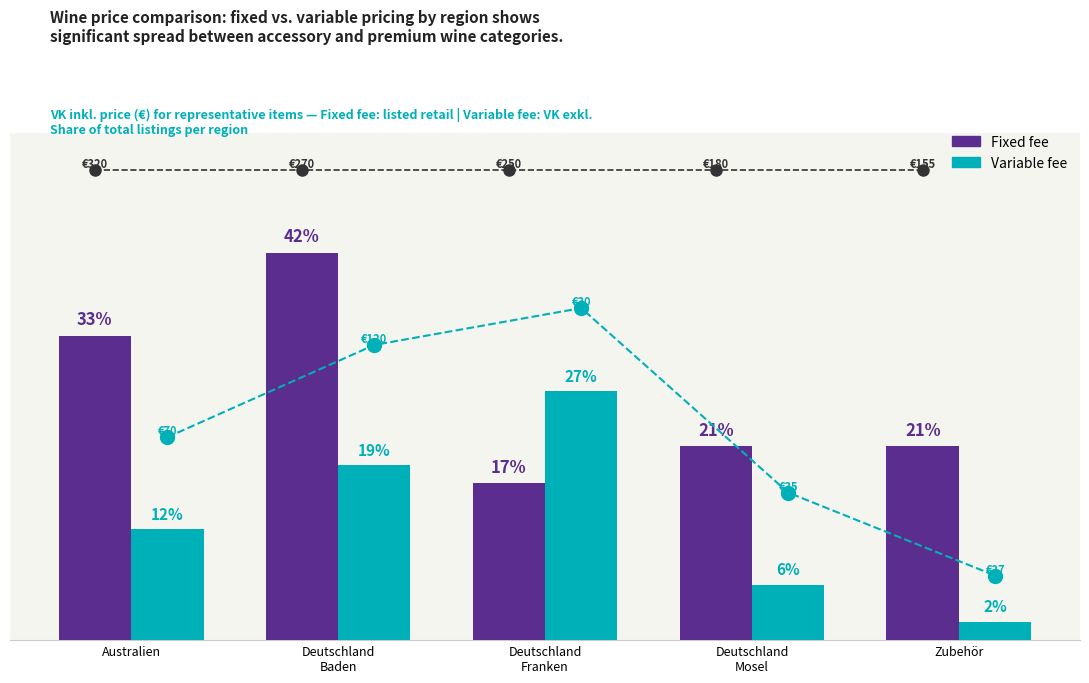

Reading left to right, list all the values displayed in this chart.

Fixed fee: Australien=33	Deutschland
Baden=42	Deutschland
Franken=17	Deutschland
Mosel=21	Zubehör=21
Variable fee: Australien=12	Deutschland
Baden=19	Deutschland
Franken=27	Deutschland
Mosel=6	Zubehör=2